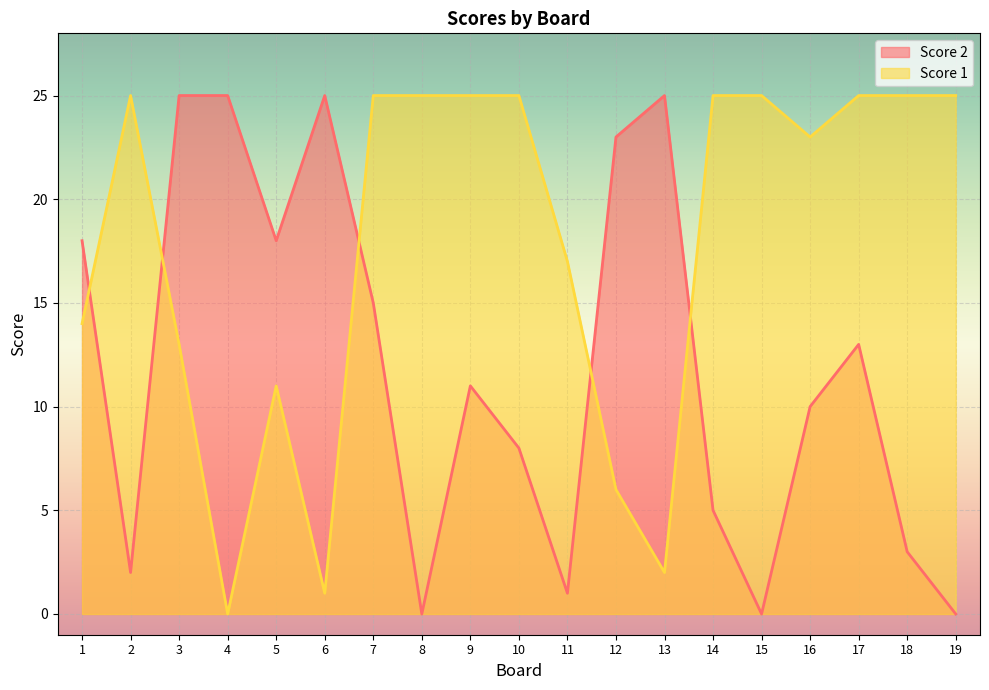

At which category does Score 1 reach its first local valley?

4